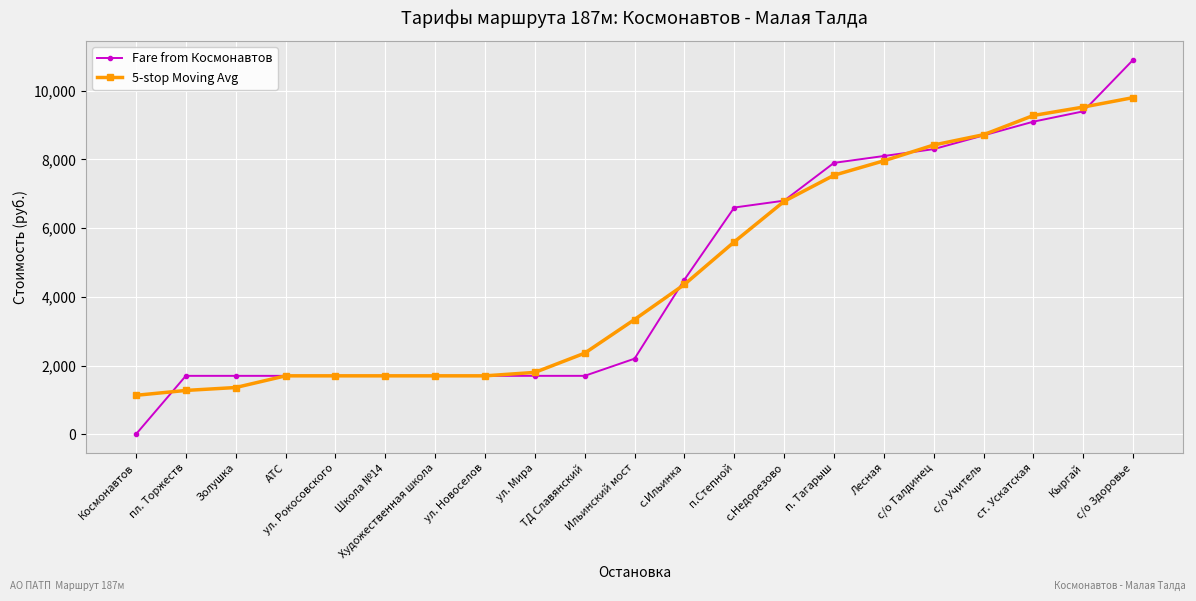

How many lines are shown in the chart?

2